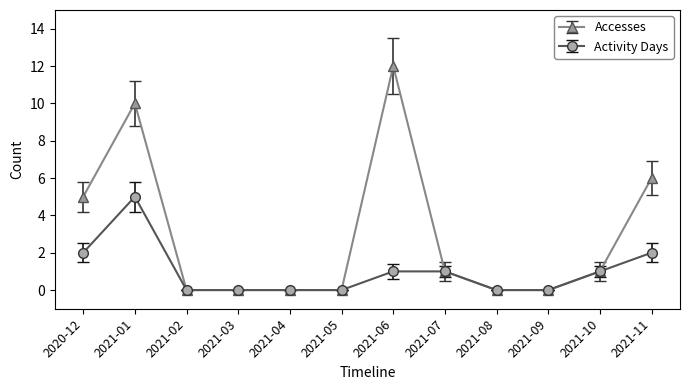

What is the greatest value displayed?

12